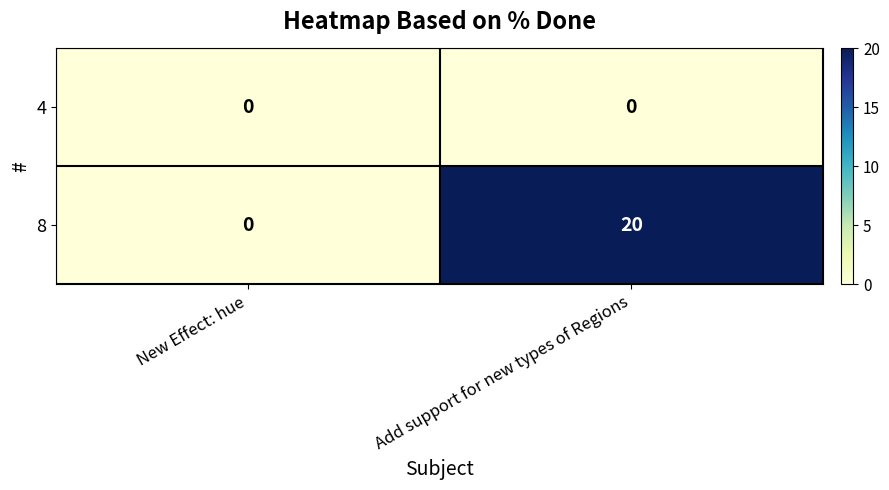

At Add support for new types of Regions, list the series in order from smallest to largest.

4, 8